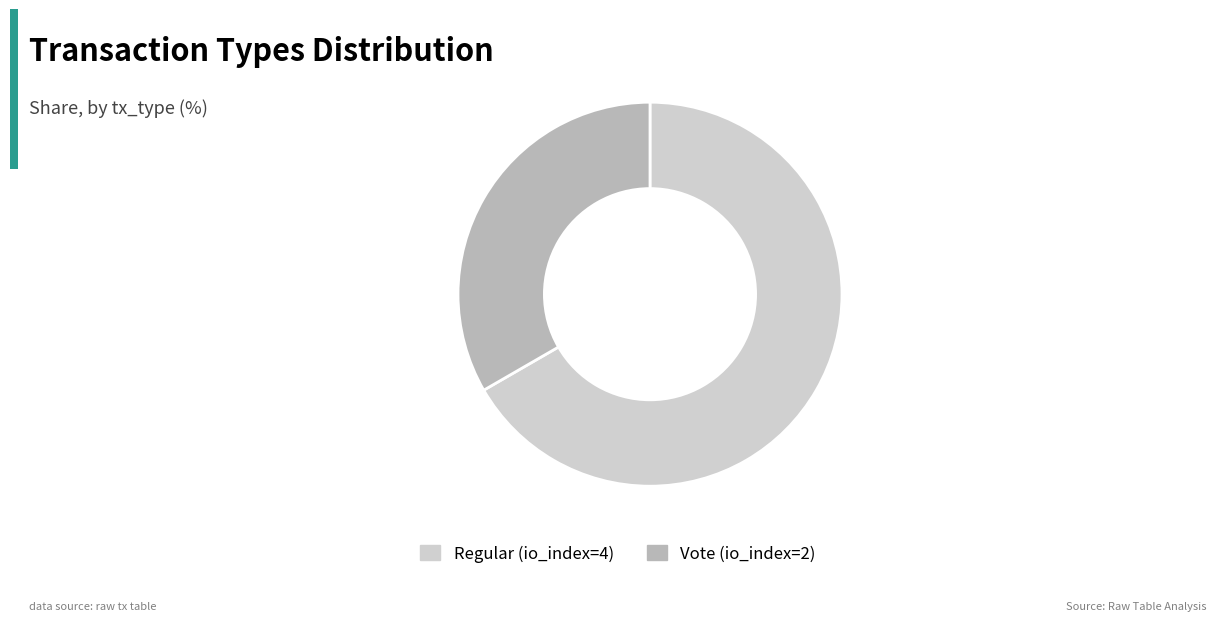

Count the number of slices in the pie.

2